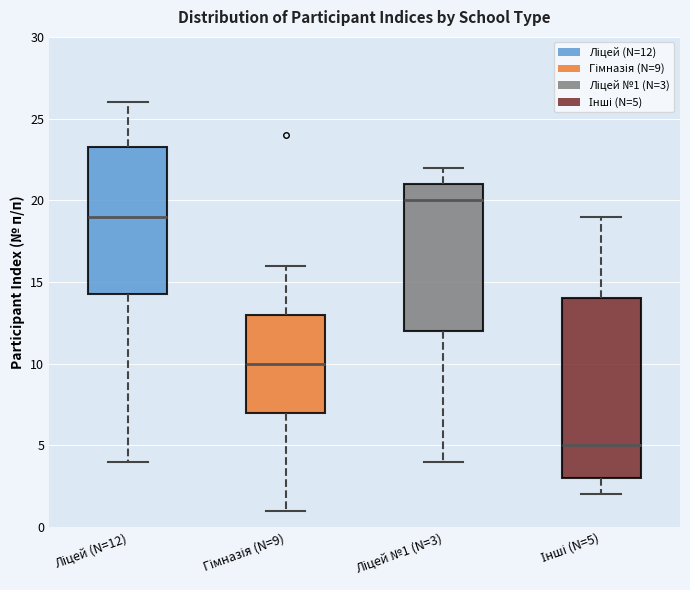

Reading left to right, read every box against the y-axis: the position of its median line, the range the box covers, and the ends of its whiskers. The values are not printed on the chart, so give them approximately, as read against the axis.

Ліцей (N=12): median 19.0, box 14.5 to 23.5, whiskers 4.0 to 26.0
Гімназія (N=9): median 10.0, box 7.0 to 13.0, whiskers 1.0 to 16.0
Ліцей №1 (N=3): median 20.0, box 12.0 to 21.0, whiskers 4.0 to 22.0
Інші (N=5): median 5.0, box 3.0 to 14.0, whiskers 2.0 to 19.0